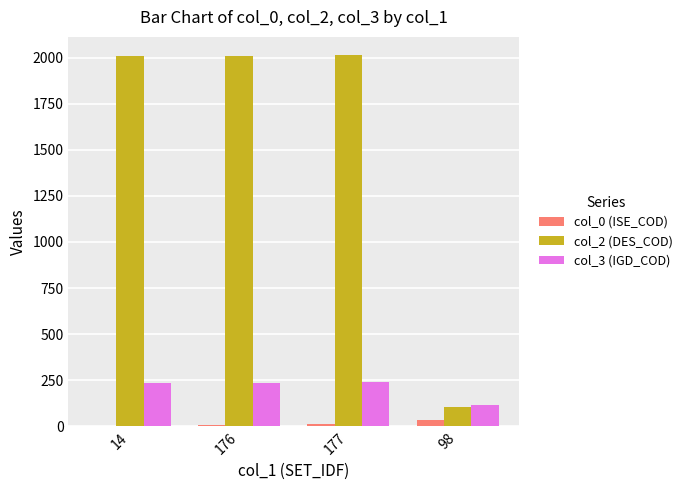

What is the greatest value displayed?

2012.0